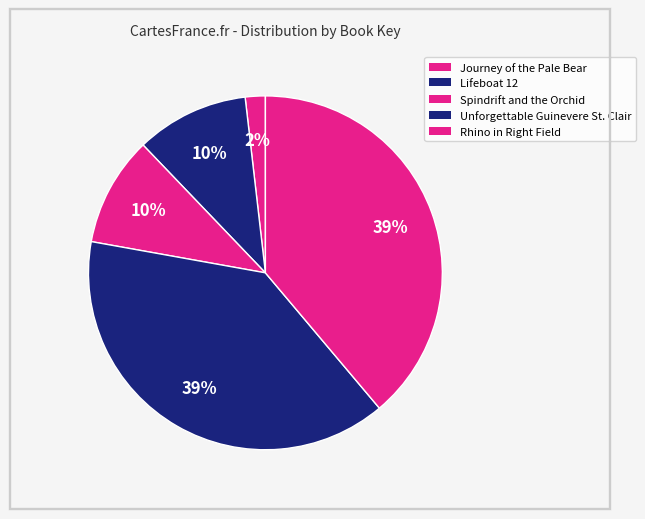

Count the number of slices in the pie.

5